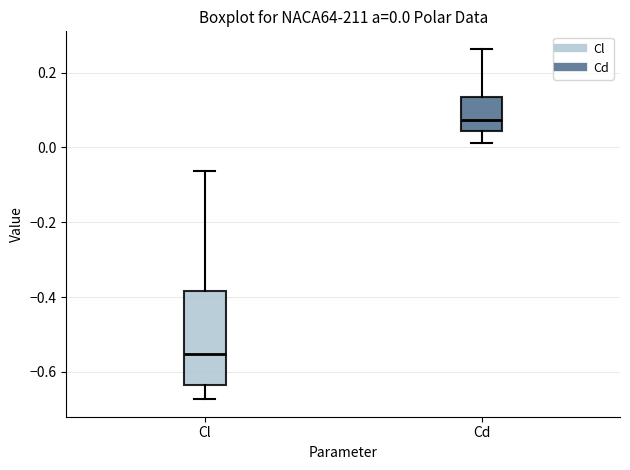

Which box has the lowest median line?

Cl